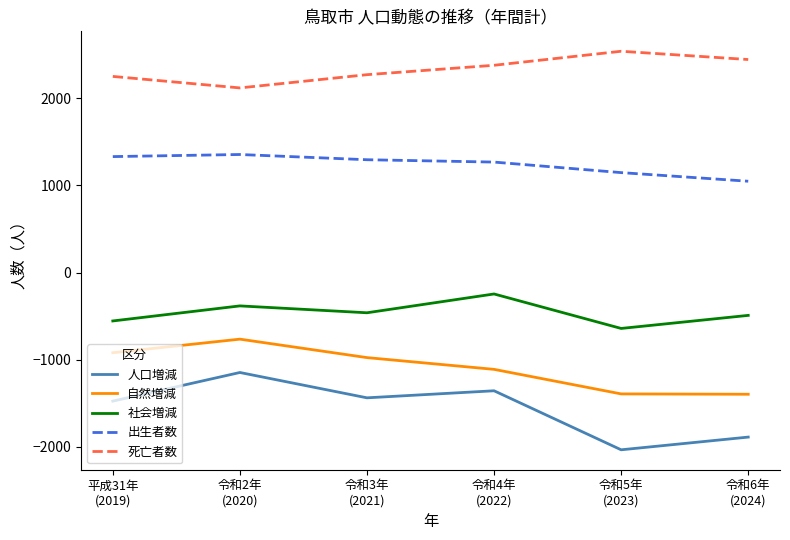

How many lines are shown in the chart?

5